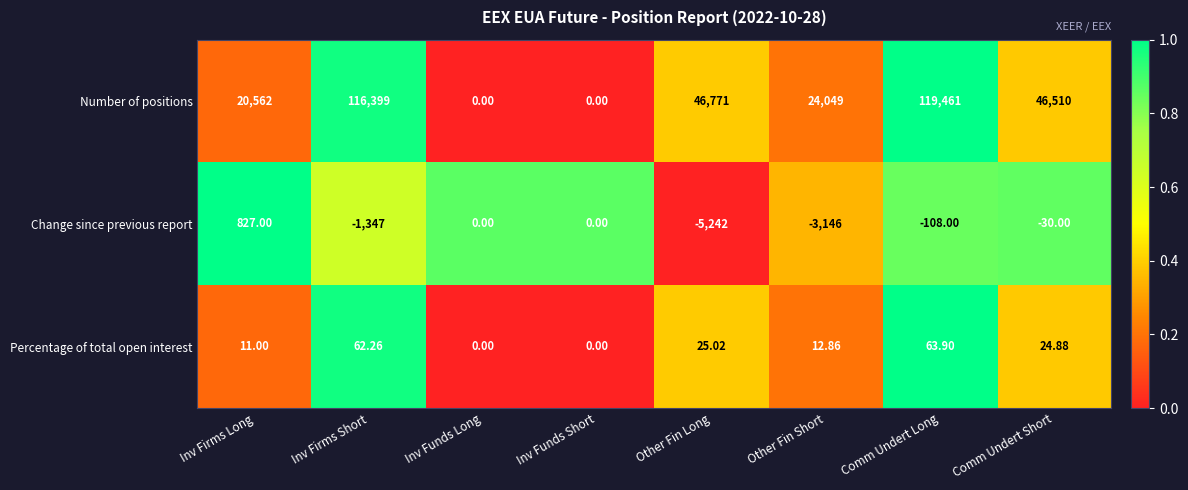

At which category does the chart reach its peak across all series?

Comm Undert Long